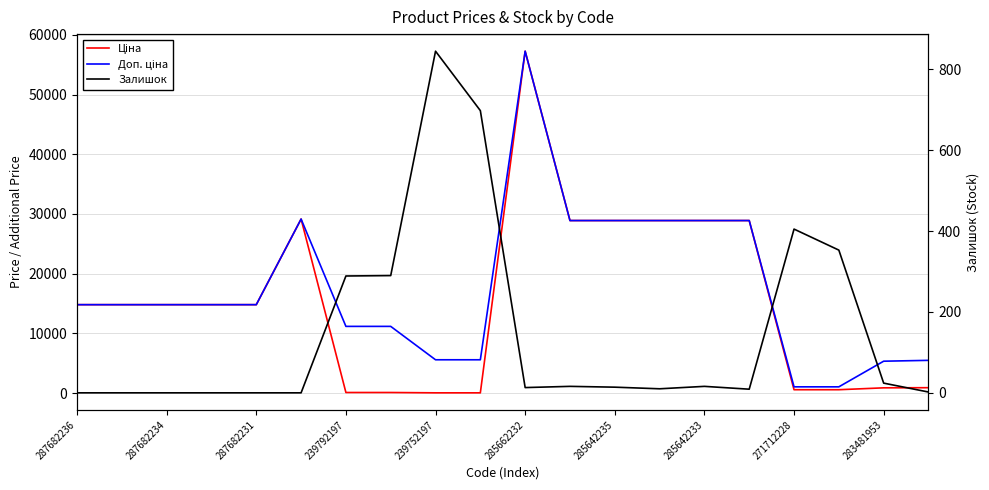

At which category is the sum across all series the highest?

285662232